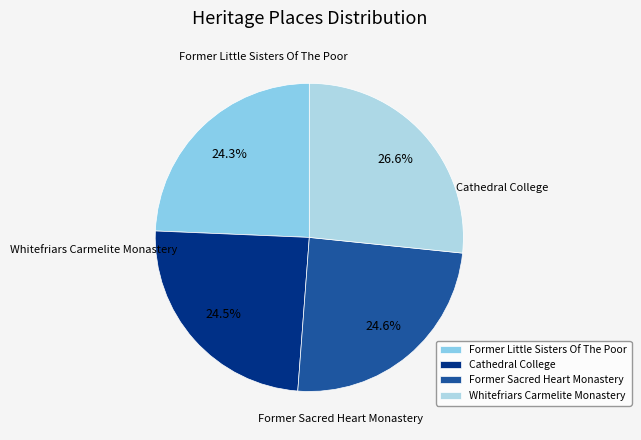

What is the largest slice in the pie chart?

Whitefriars Carmelite Monastery